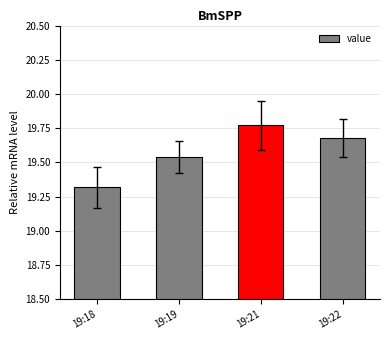

What is the sum of the values at 19:18 and 19:21?

39.1